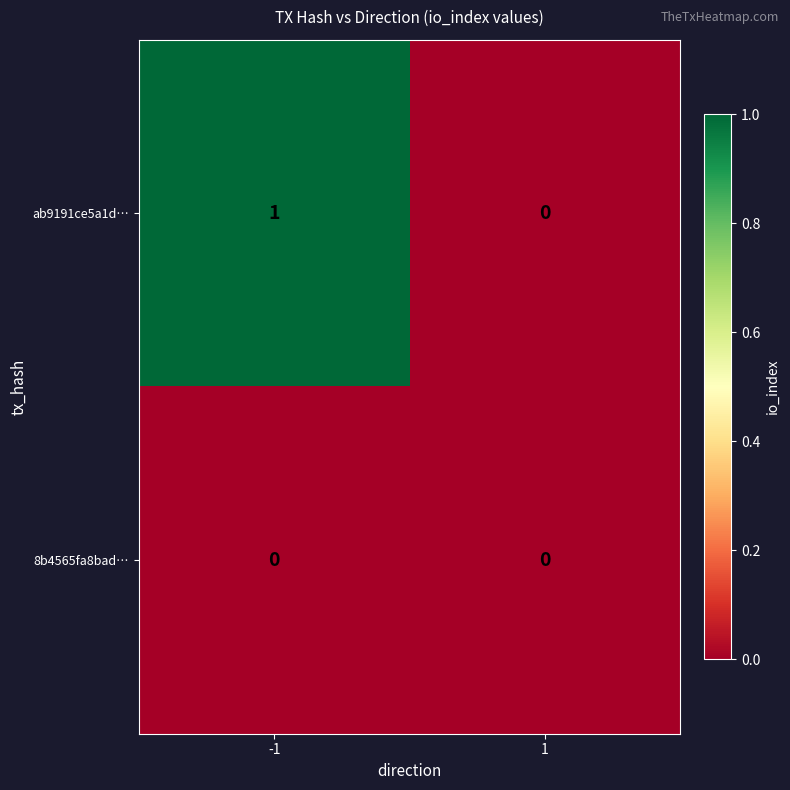

Rank the series by their average value, from highest to lowest.

ab9191ce5a1d…, 8b4565fa8bad…